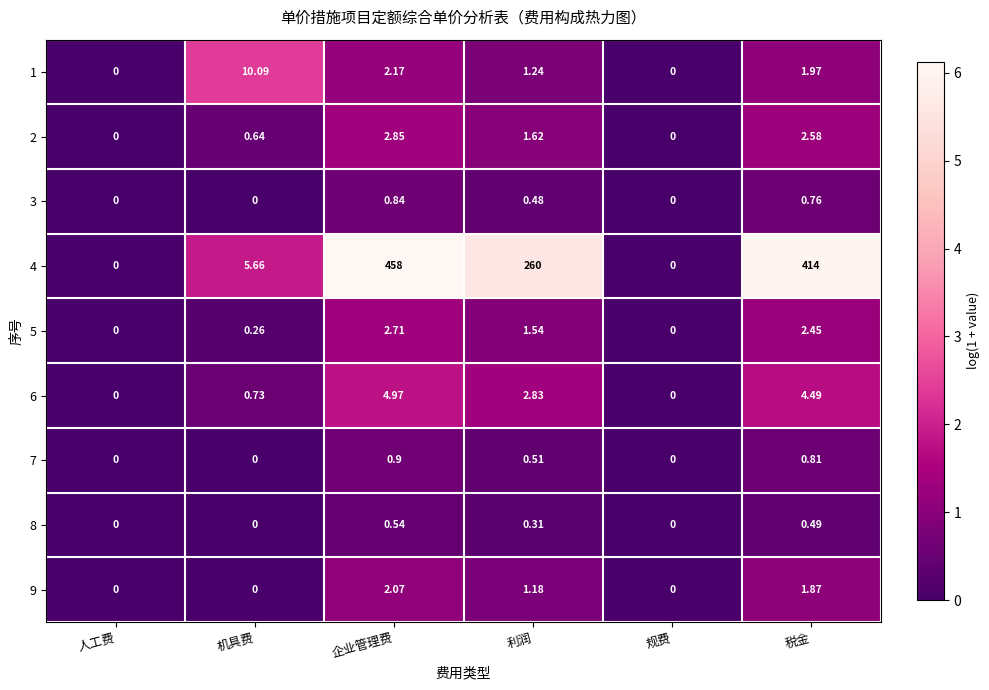

At which category is the sum across all series the highest?

企业管理费